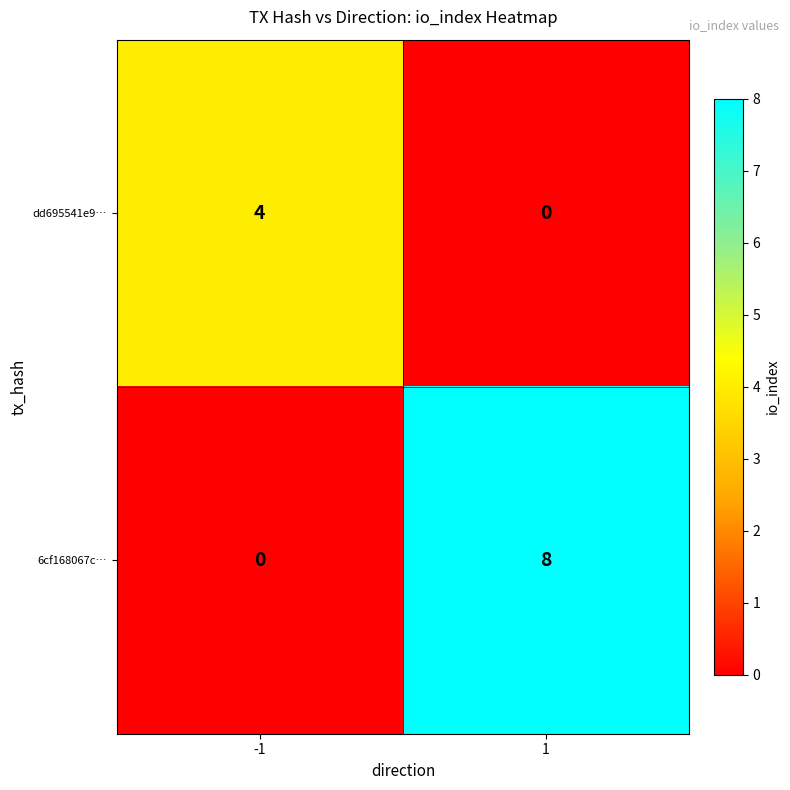

The dd695541e9… series shows -2 at 1. True or false?

False